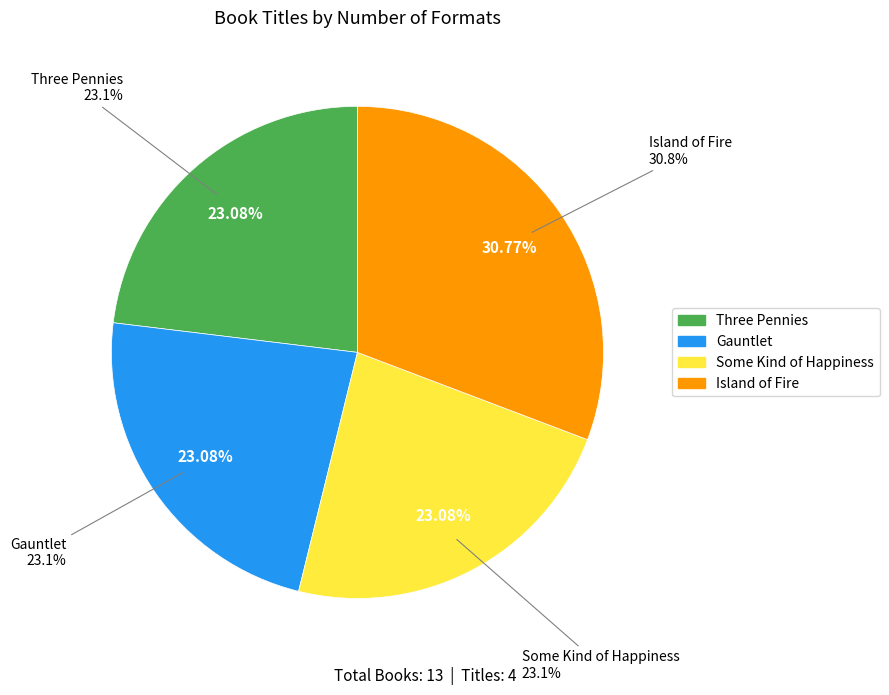

How many slices are in this pie chart?

4